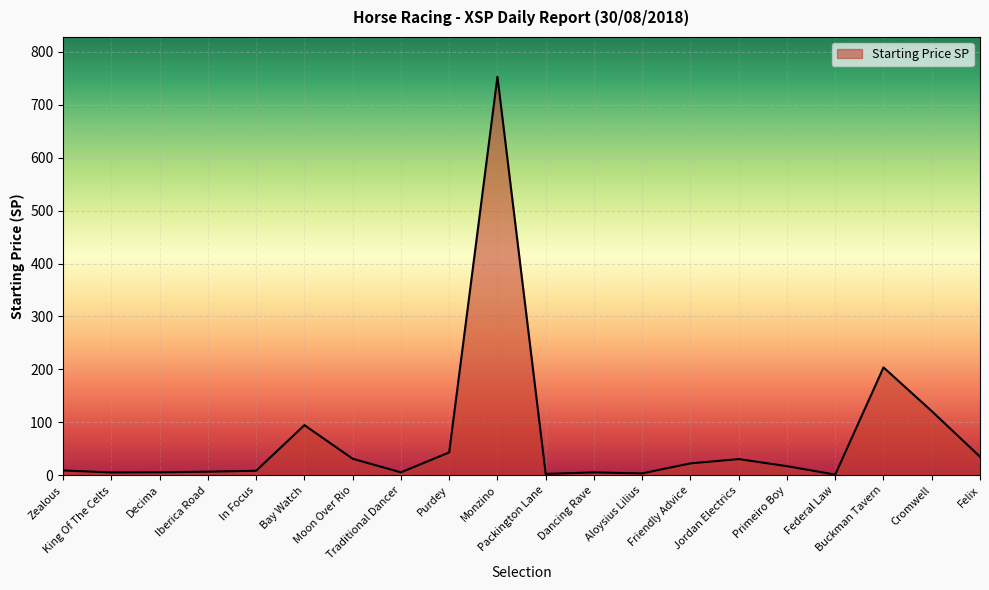

What is the change in value from King Of The Celts to Primeiro Boy?

+11.9